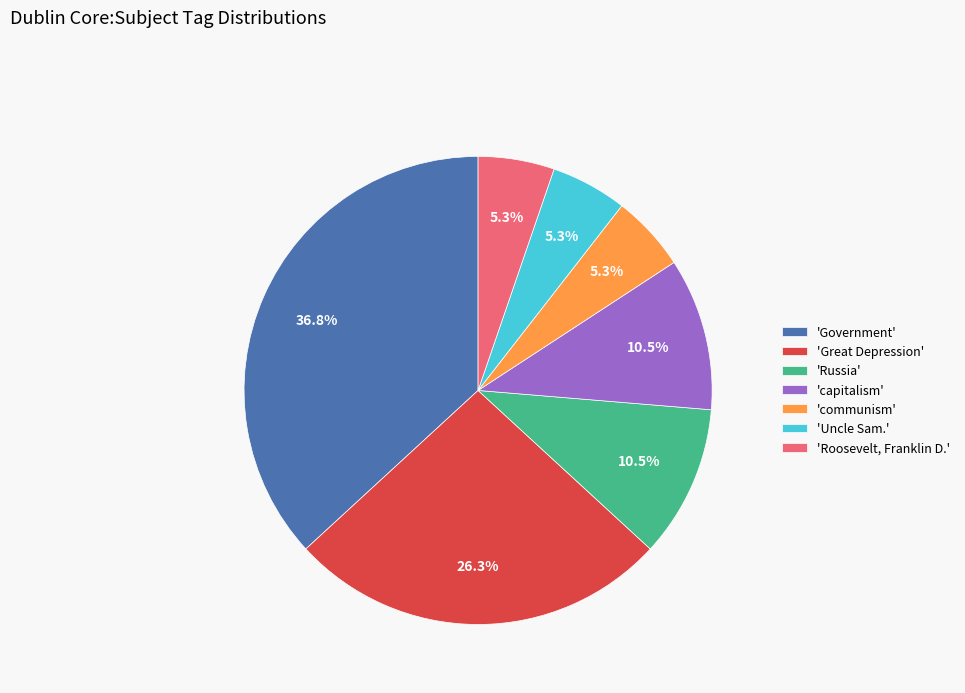

Is there any slice that represents more than half of the pie?

No